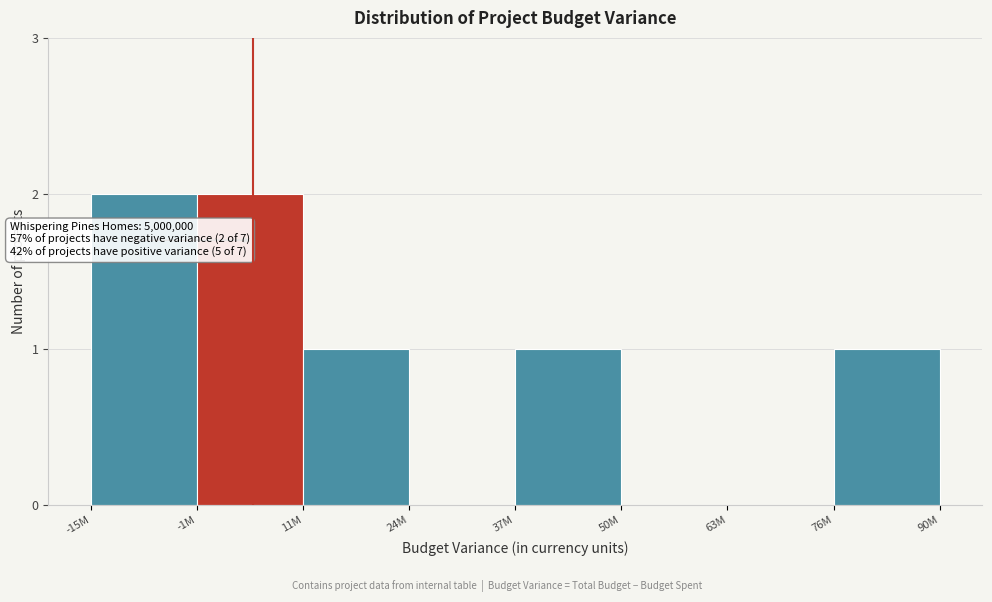

Reading right to left, list all the values displayed in this chart.

76M=1	63M=0	50M=0	37M=1	24M=0	11M=1	-1M=2	-15M=2